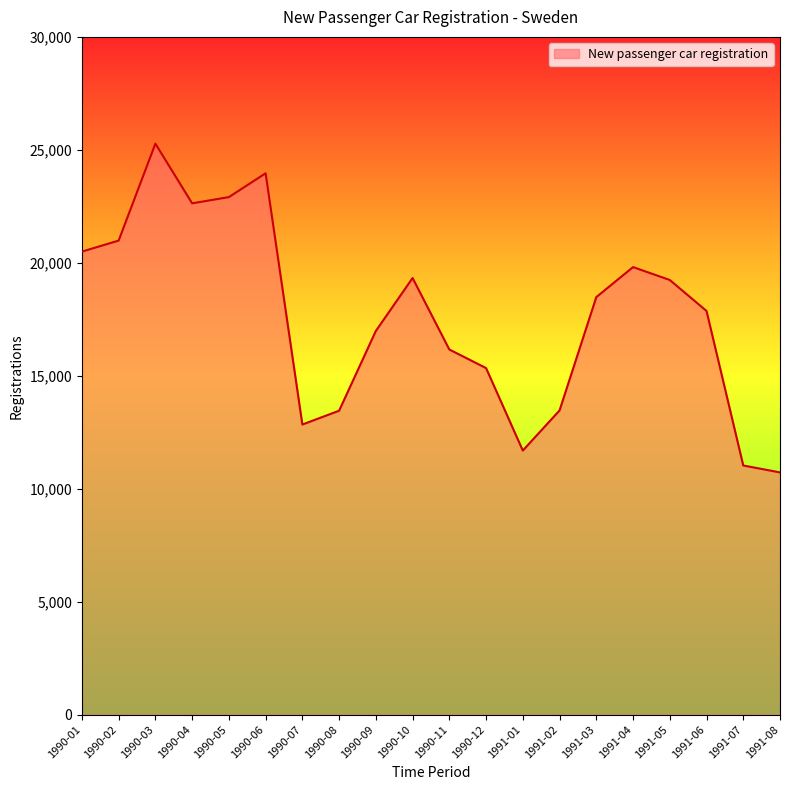

Read the value at 1991-03.

18481